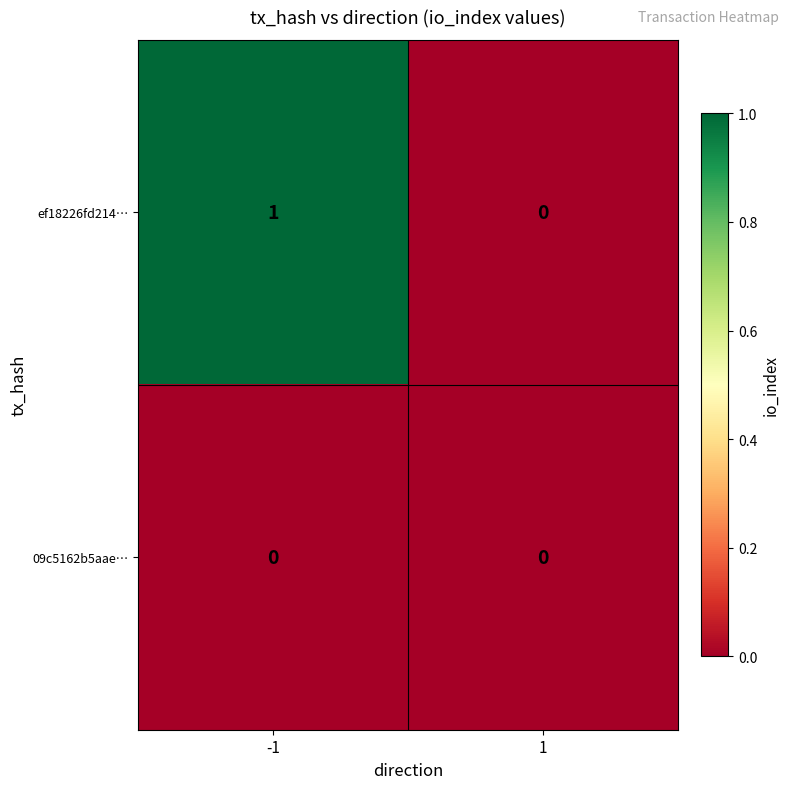

Reading left to right, list all the values displayed in this chart.

ef18226fd214…: -1=1	1=0
09c5162b5aae…: -1=0	1=0